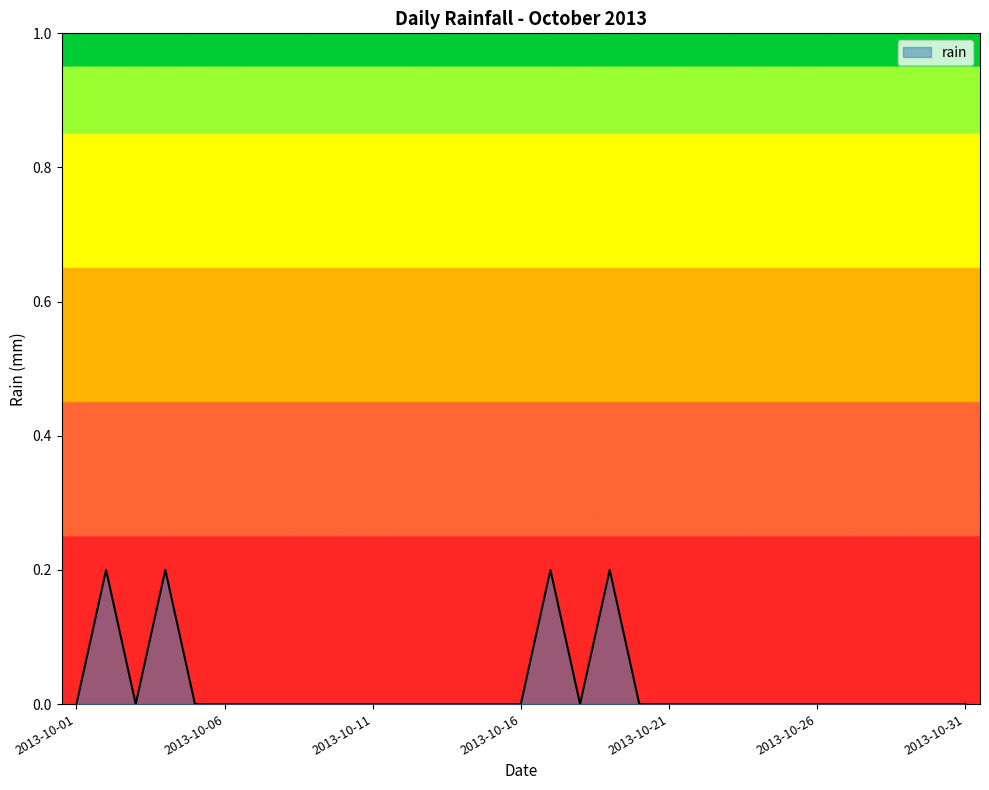

At which label is the value closest to 0?

2013-10-01